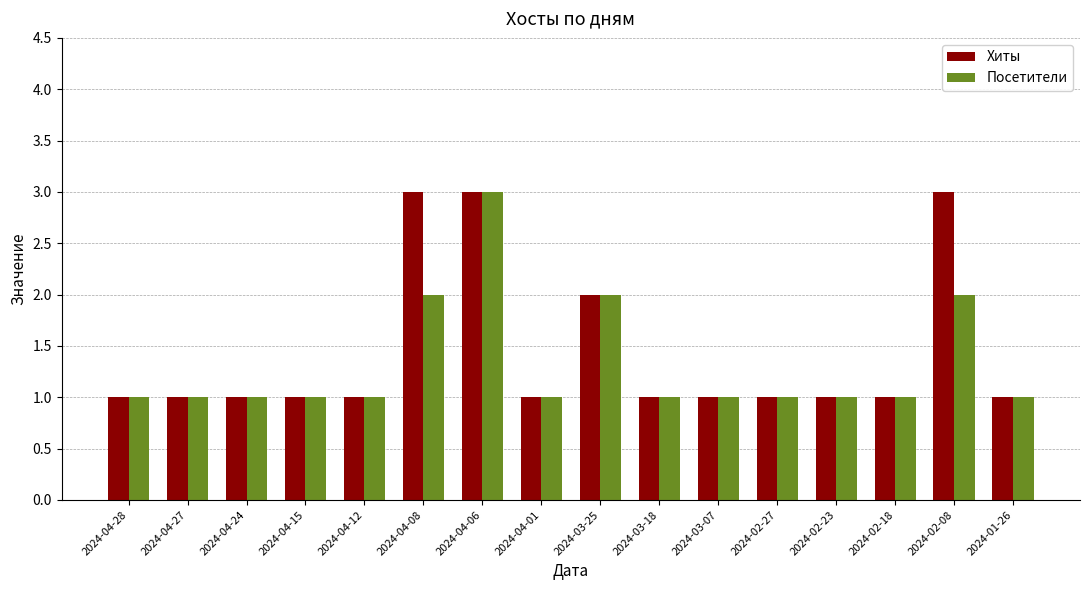

What is the maximum value for Посетители?

3